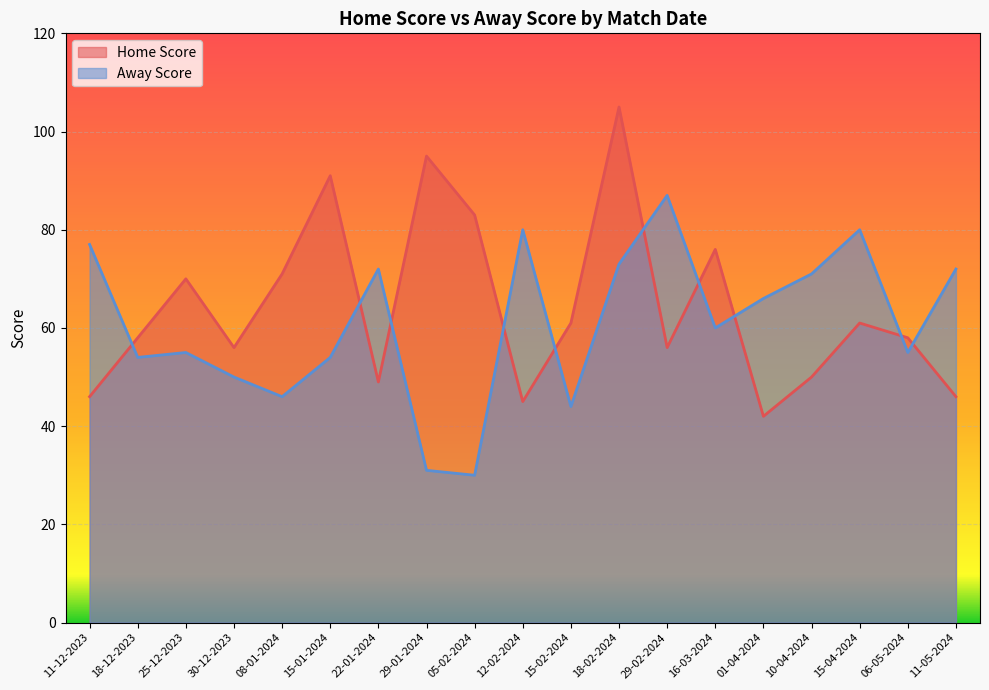

What position from the right is 18-02-2024?

8